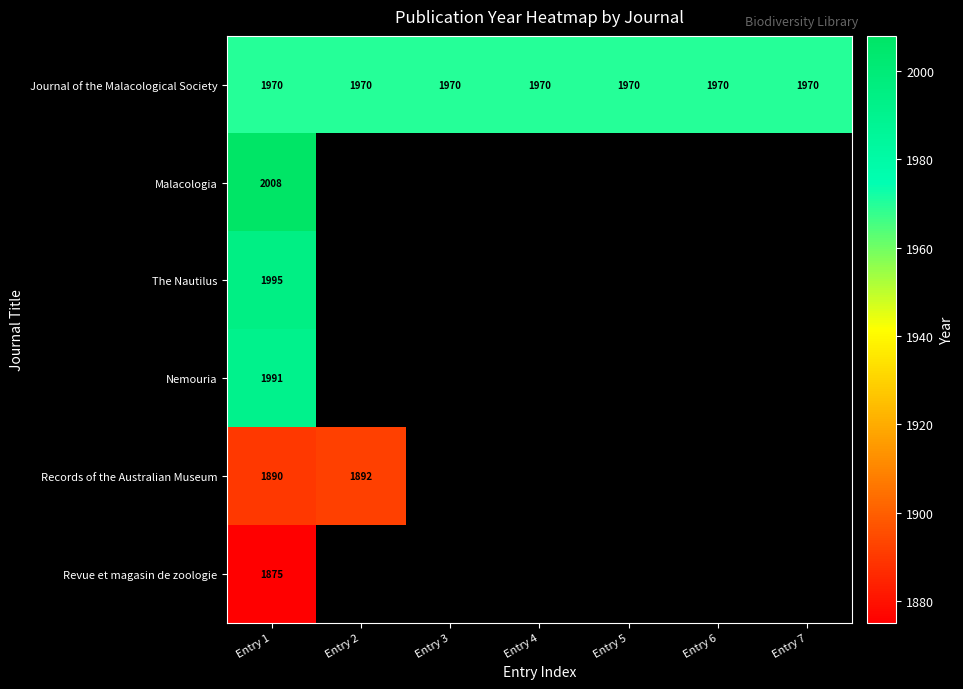

True or false: Records of the Australian Museum has a value of 1890 at Entry 1.

True